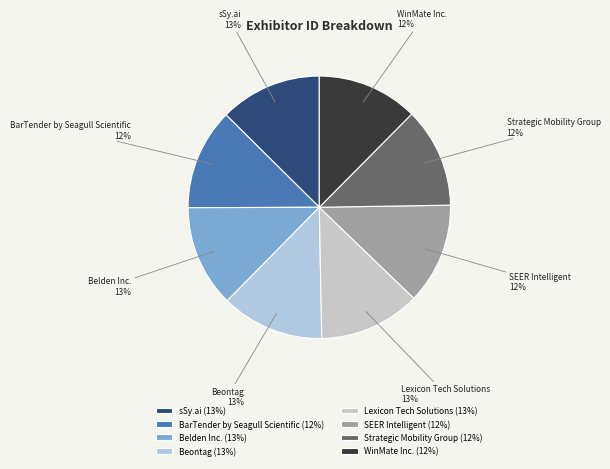

Is there any slice that represents more than half of the pie?

No